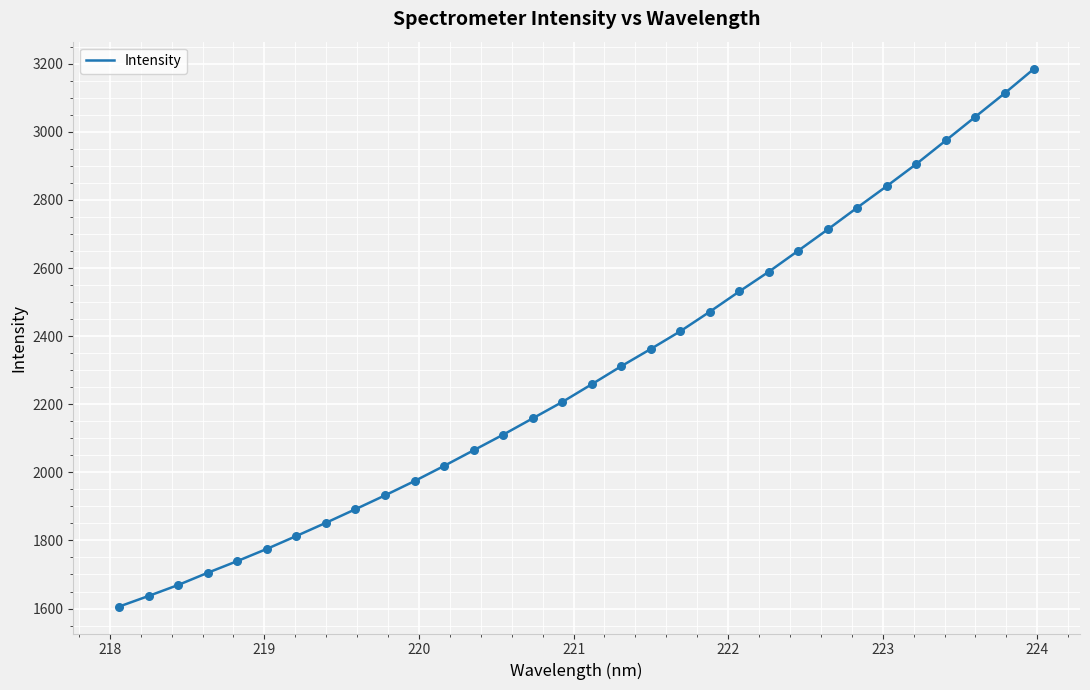

What is the greatest value displayed?

3185.9